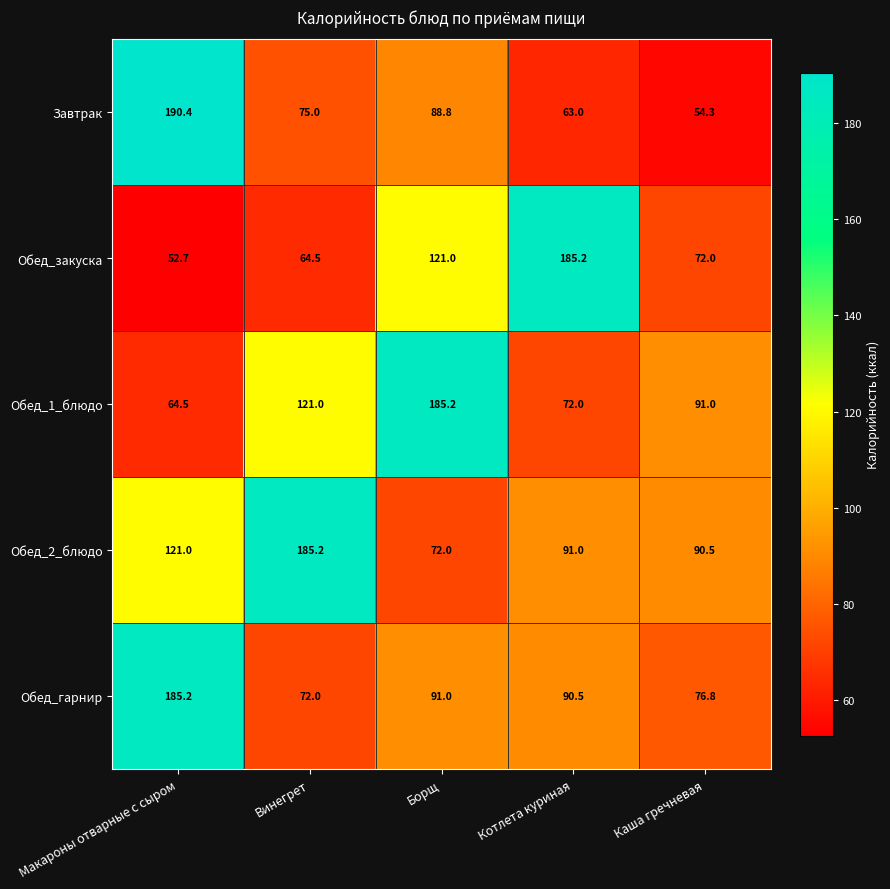

What is the difference between the highest and lowest values at Борщ?

113.2